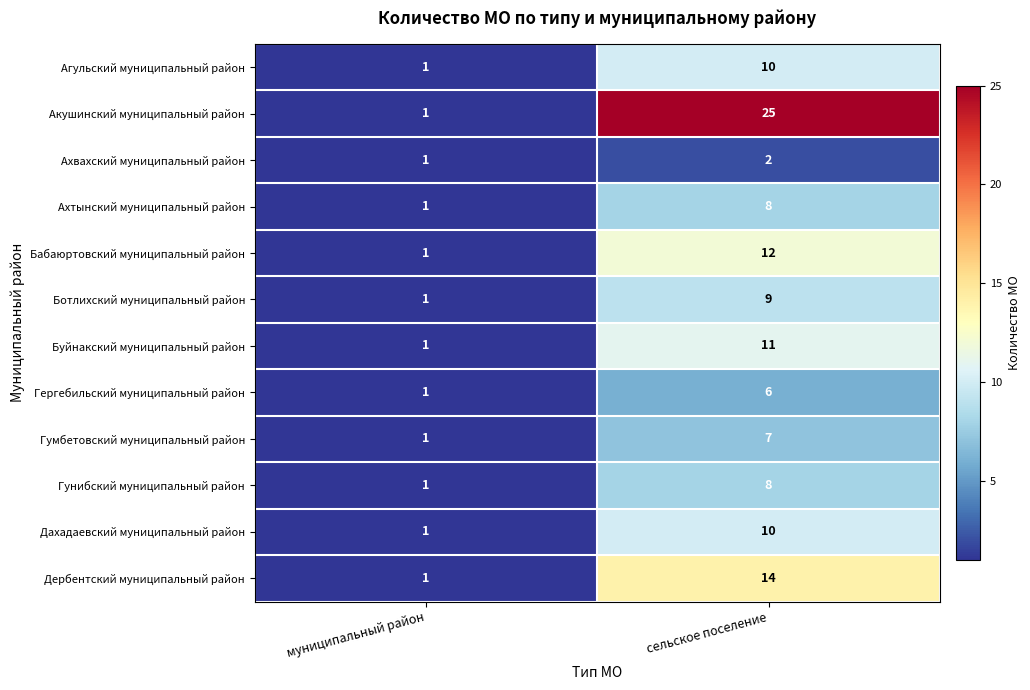

List the labels in order of Дахадаевский муниципальный район value, largest first.

сельское поселение, муниципальный район